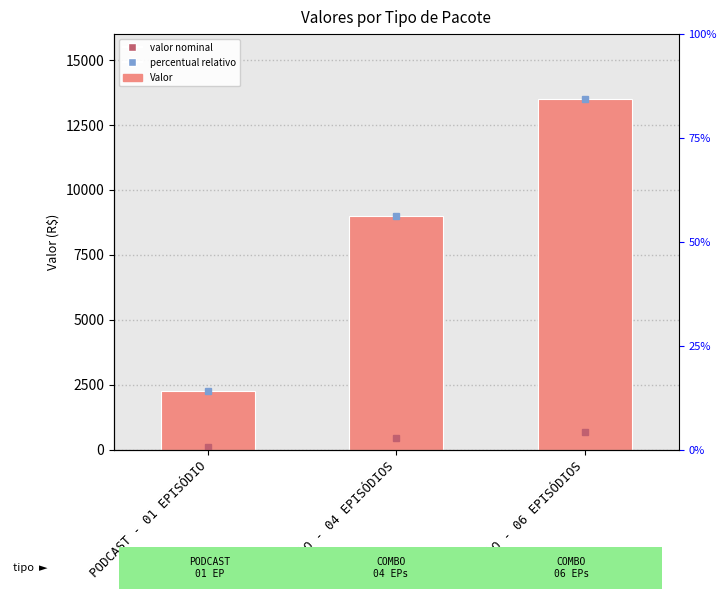

What is the change in value from PODCAST - 01 EPISÓDIO to COMBO - 06 EPISÓDIOS?

+11250